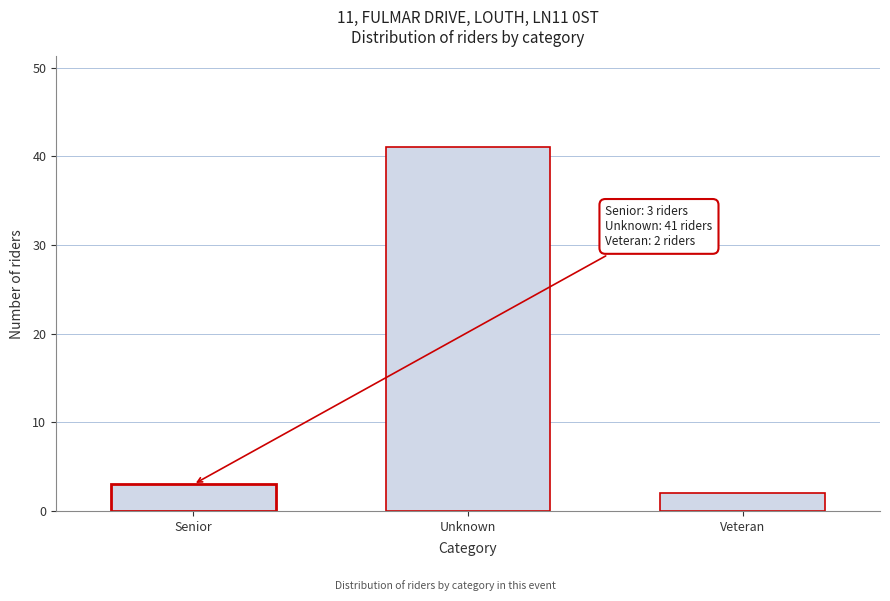

Reading left to right, transcribe all the data shown in this chart.

Senior=3	Unknown=41	Veteran=2